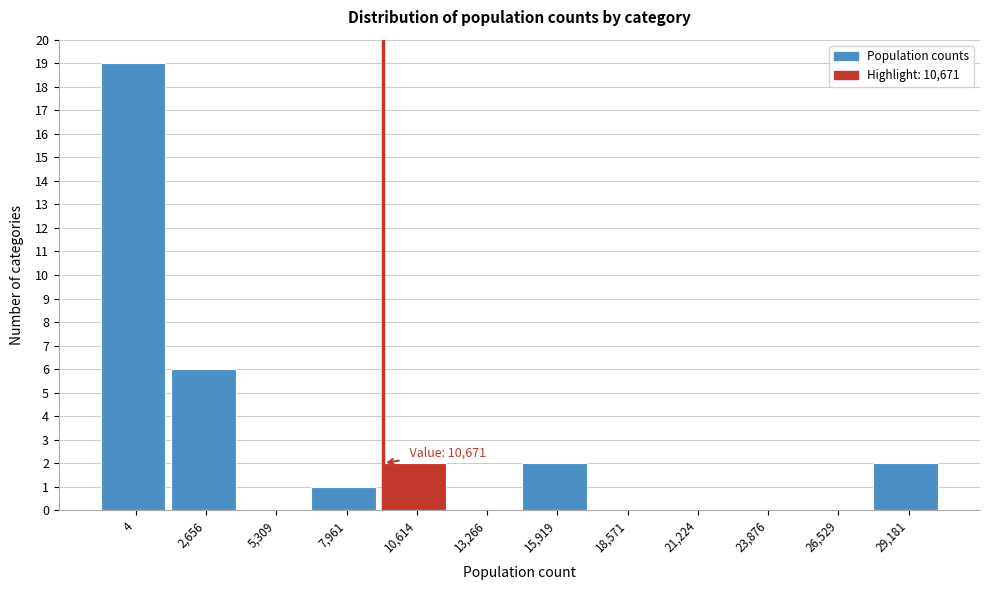

Reading left to right, extract all data points from this chart.

4=19	2,656=6	5,309=0	7,961=1	10,614=2	13,266=0	15,919=2	18,571=0	21,224=0	23,876=0	26,529=0	29,181=2